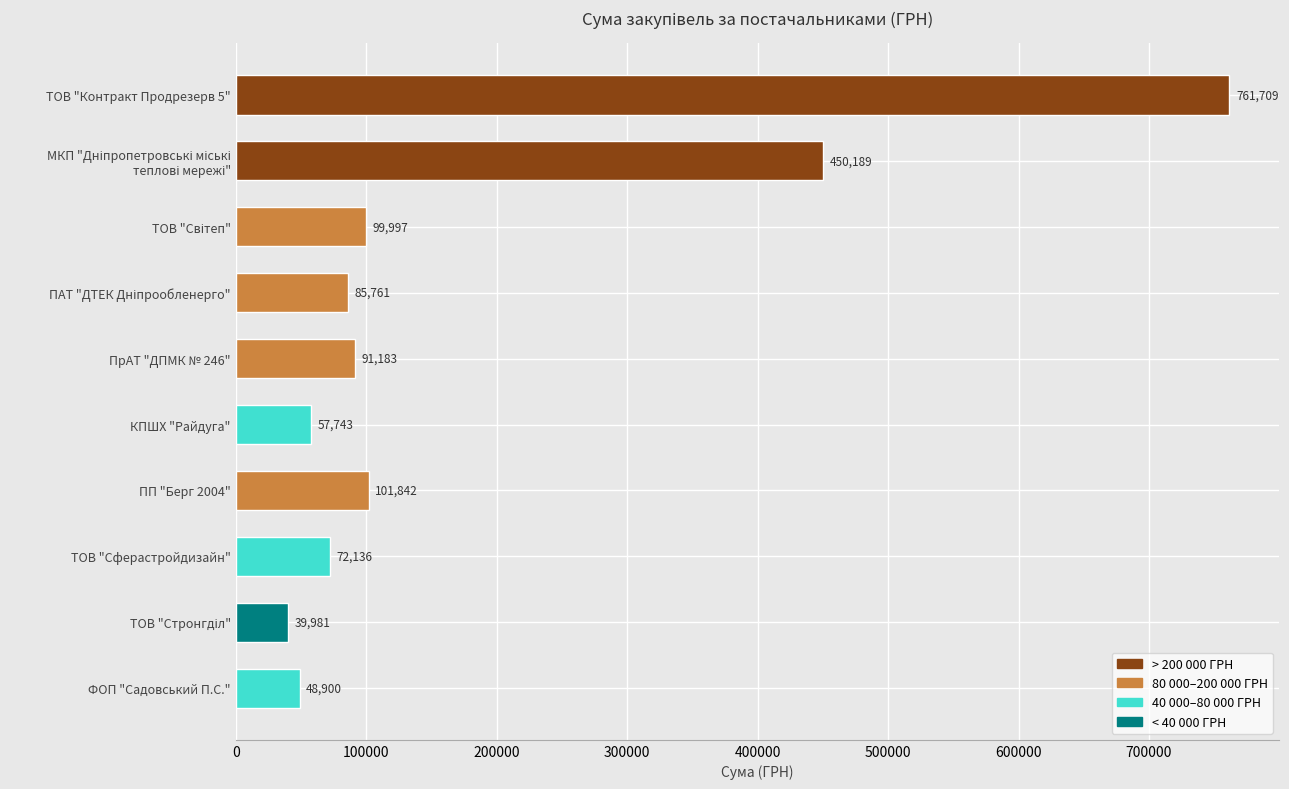

What is the minimum value shown in the chart?

39981.0